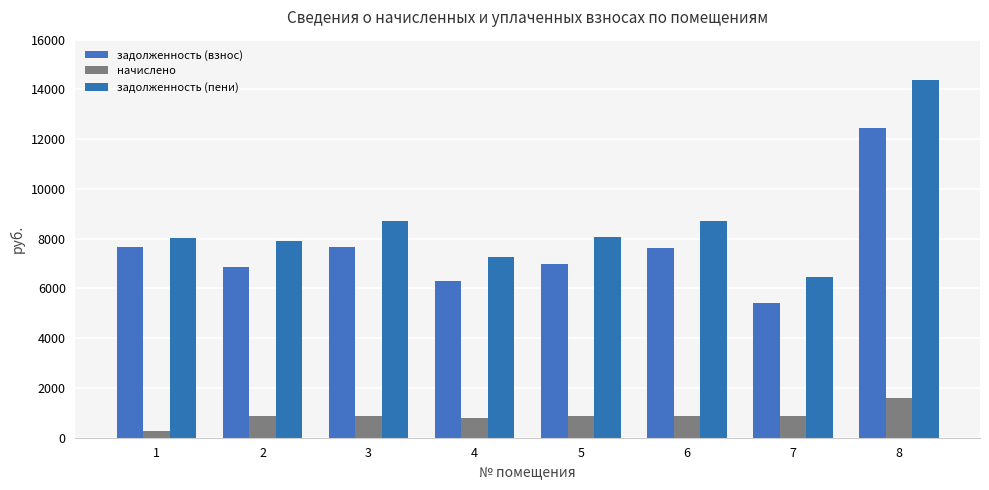

Does the chart contain stacked bars?

No